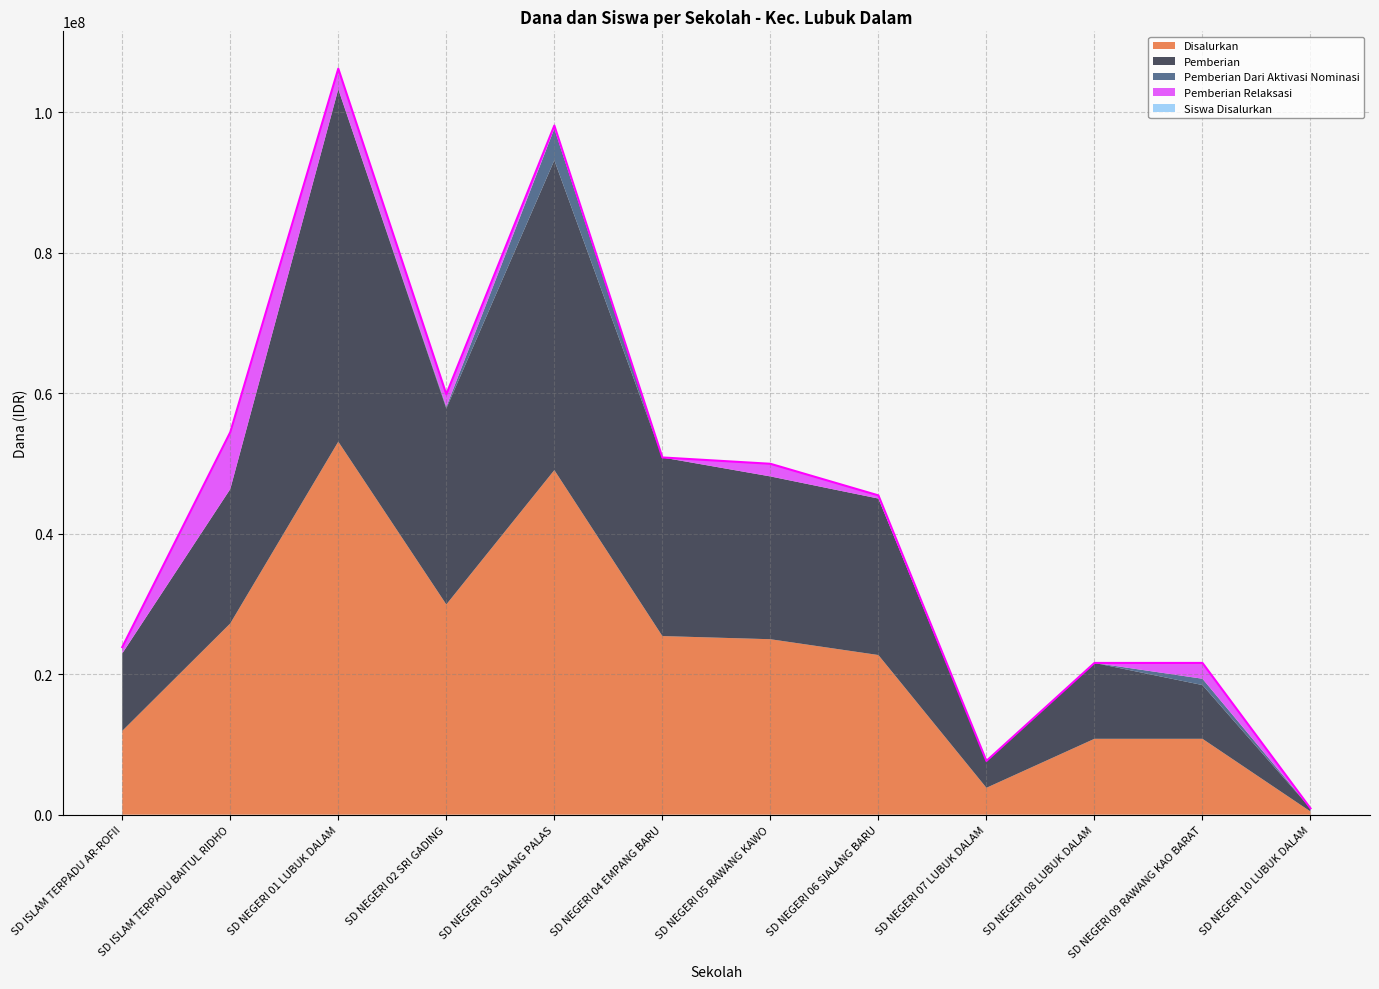

Reading right to left, transcribe all the data shown in this chart.

Disalurkan: SD NEGERI 10 LUBUK DALAM=450000	SD NEGERI 09 RAWANG KAO BARAT=10800000	SD NEGERI 08 LUBUK DALAM=10800000	SD NEGERI 07 LUBUK DALAM=3825000	SD NEGERI 06 SIALANG BARU=22725000	SD NEGERI 05 RAWANG KAWO=24975000	SD NEGERI 04 EMPANG BARU=25425000	SD NEGERI 03 SIALANG PALAS=49050000	SD NEGERI 02 SRI GADING=29925000	SD NEGERI 01 LUBUK DALAM=53100000	SD ISLAM TERPADU BAITUL RIDHO=27225000	SD ISLAM TERPADU AR-ROFII=11925000
Pemberian: SD NEGERI 10 LUBUK DALAM=450000	SD NEGERI 09 RAWANG KAO BARAT=7650000	SD NEGERI 08 LUBUK DALAM=10800000	SD NEGERI 07 LUBUK DALAM=3825000	SD NEGERI 06 SIALANG BARU=22275000	SD NEGERI 05 RAWANG KAWO=23175000	SD NEGERI 04 EMPANG BARU=25425000	SD NEGERI 03 SIALANG PALAS=44100000	SD NEGERI 02 SRI GADING=27900000	SD NEGERI 01 LUBUK DALAM=50175000	SD ISLAM TERPADU BAITUL RIDHO=19125000	SD ISLAM TERPADU AR-ROFII=11025000
Pemberian Dari Aktivasi Nominasi: SD NEGERI 10 LUBUK DALAM=0	SD NEGERI 09 RAWANG KAO BARAT=900000	SD NEGERI 08 LUBUK DALAM=0	SD NEGERI 07 LUBUK DALAM=0	SD NEGERI 06 SIALANG BARU=0	SD NEGERI 05 RAWANG KAWO=0	SD NEGERI 04 EMPANG BARU=0	SD NEGERI 03 SIALANG PALAS=4500000	SD NEGERI 02 SRI GADING=225000	SD NEGERI 01 LUBUK DALAM=0	SD ISLAM TERPADU BAITUL RIDHO=0	SD ISLAM TERPADU AR-ROFII=0
Pemberian Relaksasi: SD NEGERI 10 LUBUK DALAM=0	SD NEGERI 09 RAWANG KAO BARAT=2250000	SD NEGERI 08 LUBUK DALAM=0	SD NEGERI 07 LUBUK DALAM=0	SD NEGERI 06 SIALANG BARU=450000	SD NEGERI 05 RAWANG KAWO=1800000	SD NEGERI 04 EMPANG BARU=0	SD NEGERI 03 SIALANG PALAS=450000	SD NEGERI 02 SRI GADING=1800000	SD NEGERI 01 LUBUK DALAM=2925000	SD ISLAM TERPADU BAITUL RIDHO=8100000	SD ISLAM TERPADU AR-ROFII=900000
Siswa Disalurkan: SD NEGERI 10 LUBUK DALAM=1	SD NEGERI 09 RAWANG KAO BARAT=24	SD NEGERI 08 LUBUK DALAM=27	SD NEGERI 07 LUBUK DALAM=10	SD NEGERI 06 SIALANG BARU=58	SD NEGERI 05 RAWANG KAWO=61	SD NEGERI 04 EMPANG BARU=65	SD NEGERI 03 SIALANG PALAS=117	SD NEGERI 02 SRI GADING=77	SD NEGERI 01 LUBUK DALAM=131	SD ISLAM TERPADU BAITUL RIDHO=61	SD ISLAM TERPADU AR-ROFII=29